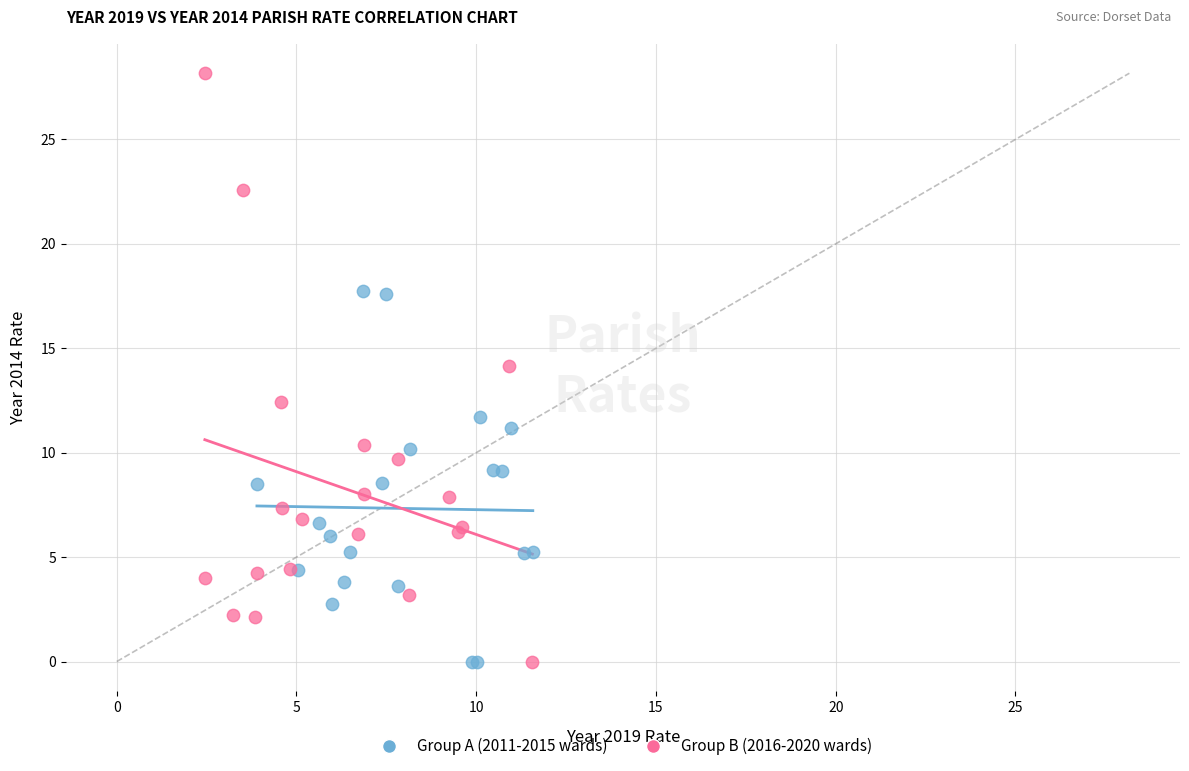

Which series reaches the maximum Y coordinate?

Group B (2016-2020 wards)